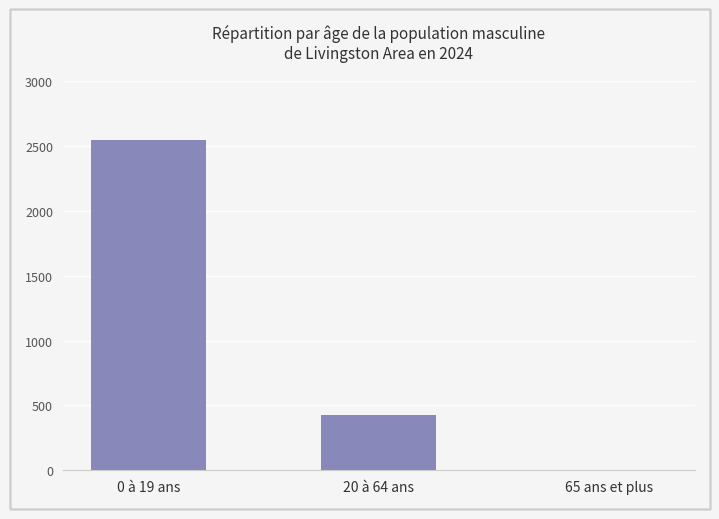

Count the number of categories in the chart.

3